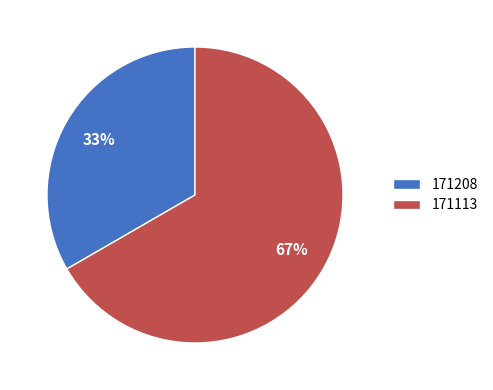

To the nearest percent, what is the combined percentage of 171208 and 171113?

100%